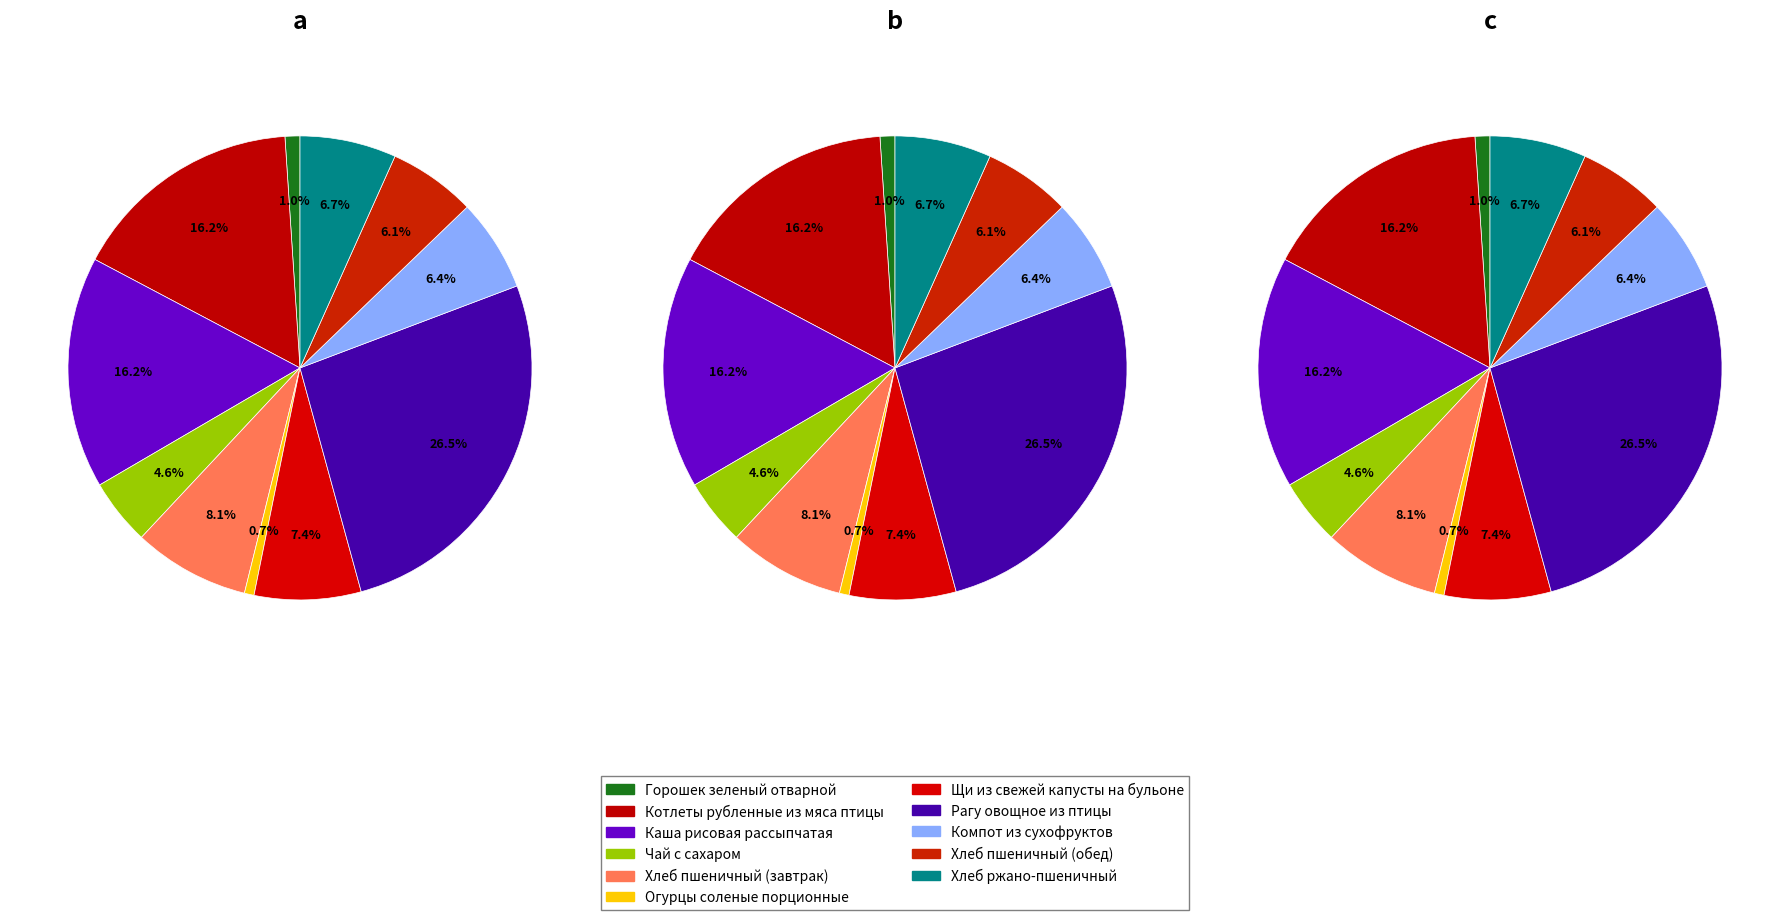

Is there a majority slice in this chart?

No